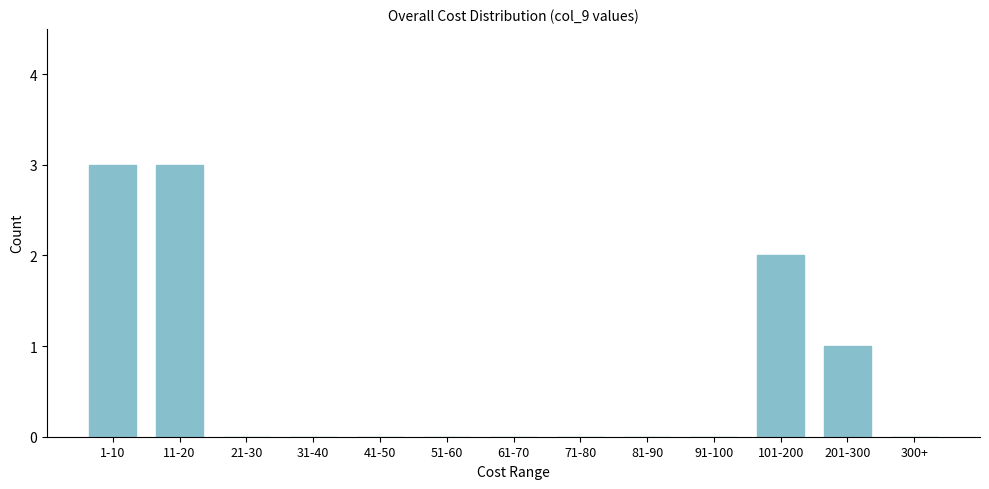

Reading left to right, transcribe all the data shown in this chart.

1-10=3	11-20=3	21-30=0	31-40=0	41-50=0	51-60=0	61-70=0	71-80=0	81-90=0	91-100=0	101-200=2	201-300=1	300+=0